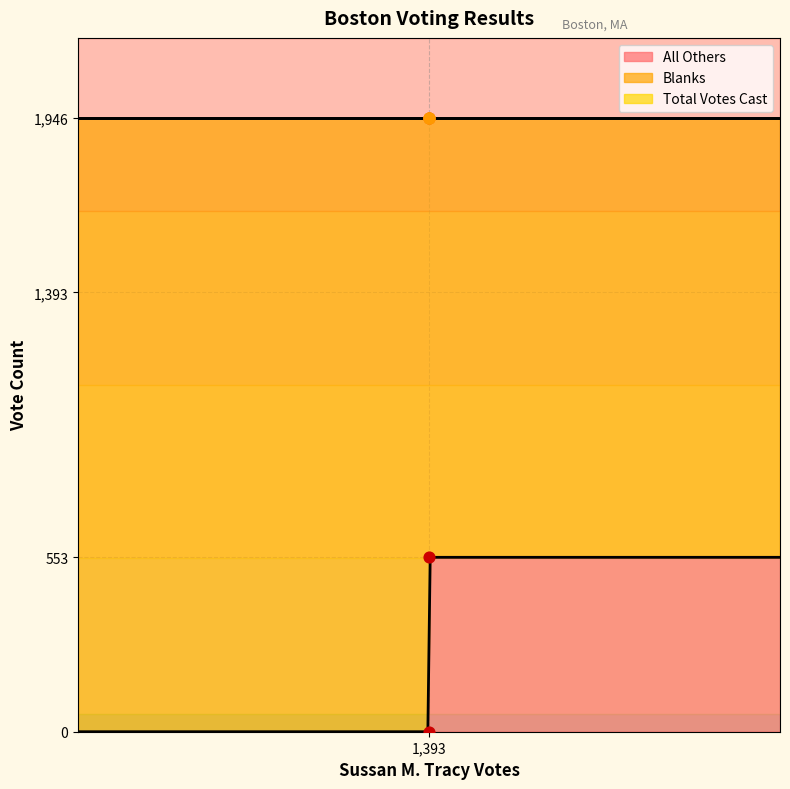

What is the maximum value for All Others?

553